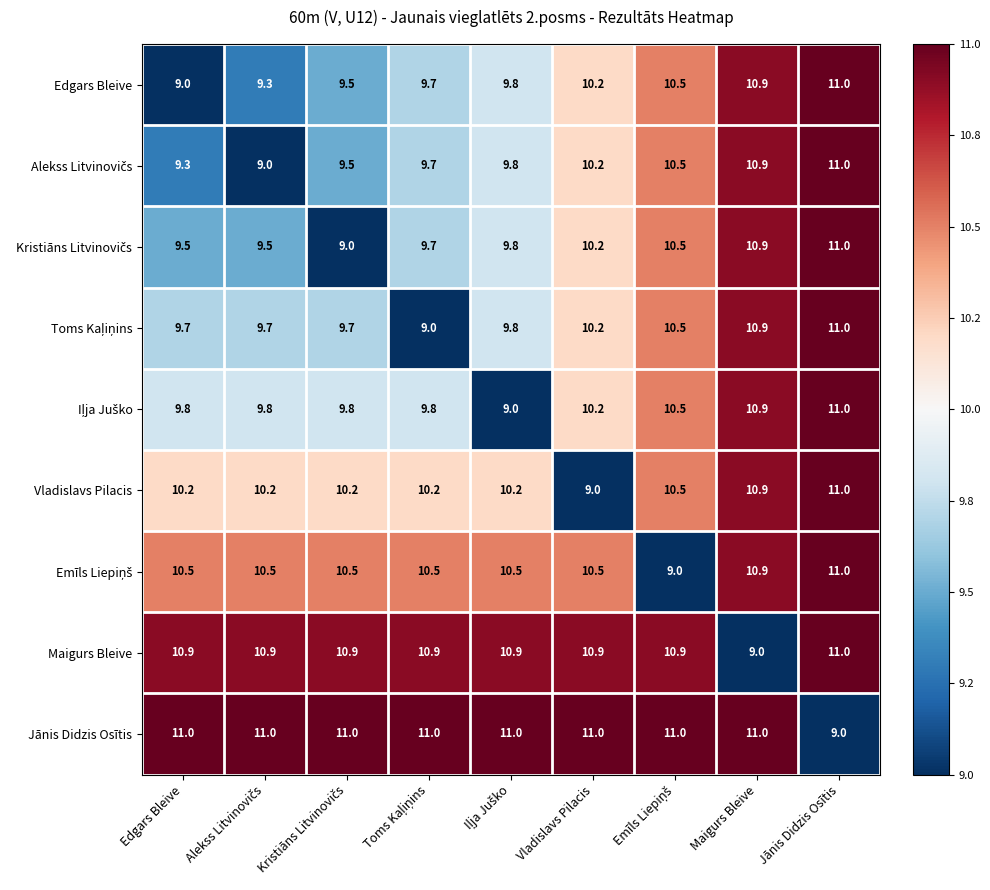

What is the average value of the Vladislavs Pilacis series?

10.3